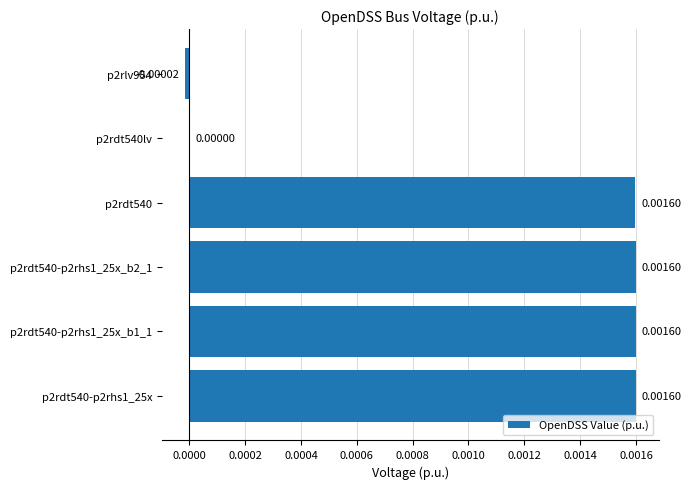

Are the bars horizontal?

Yes